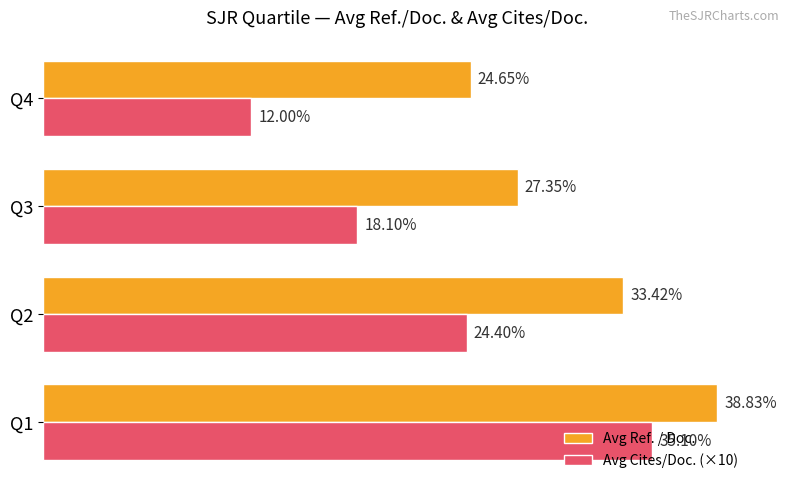

Which series has the widest spread of values?

Avg Cites/Doc. (×10)